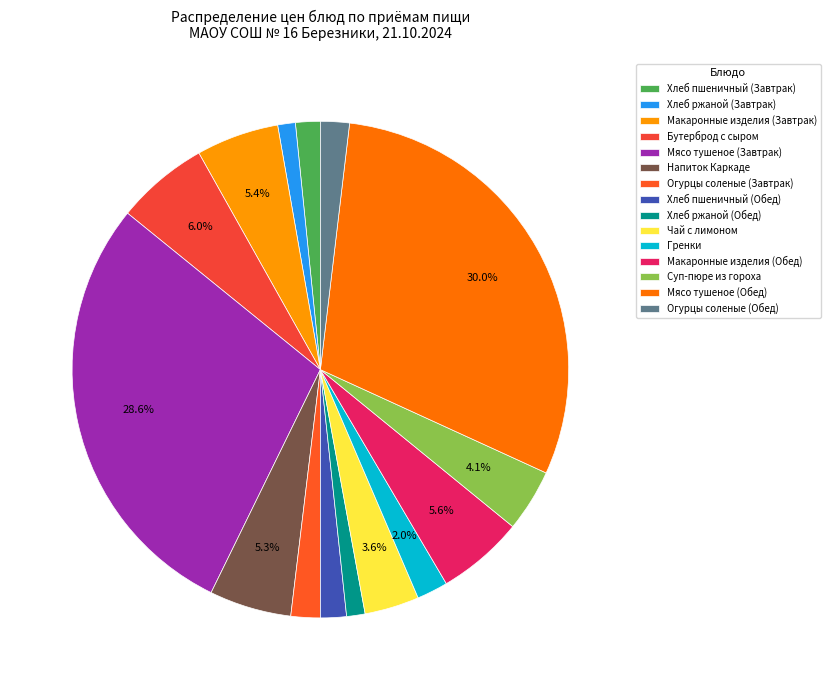

Is it true that Макаронные изделия (Завтрак) is 1% of the pie?

False